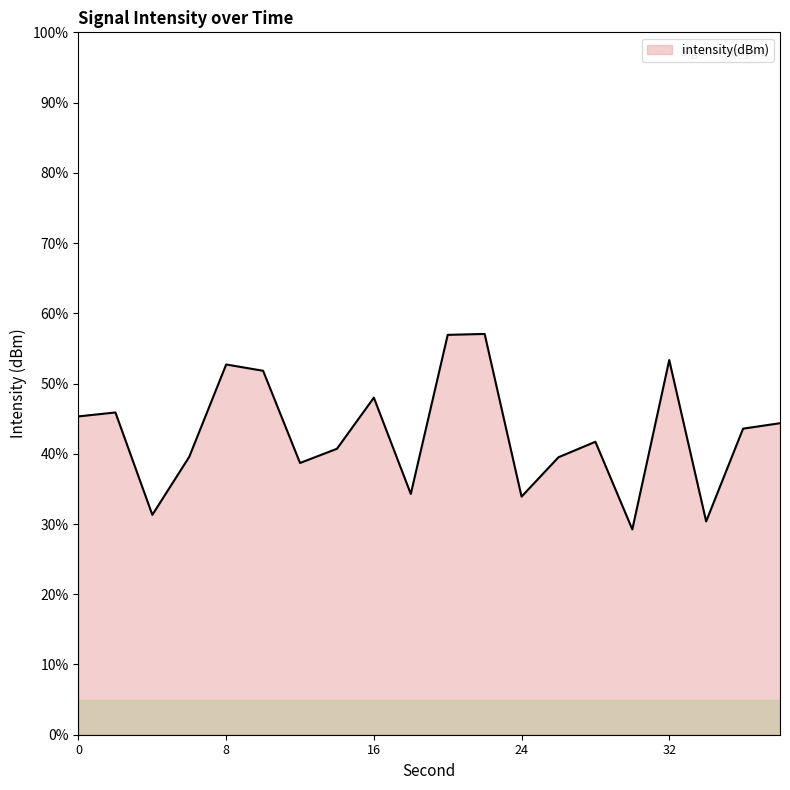

What is the maximum value shown in the chart?

57.1